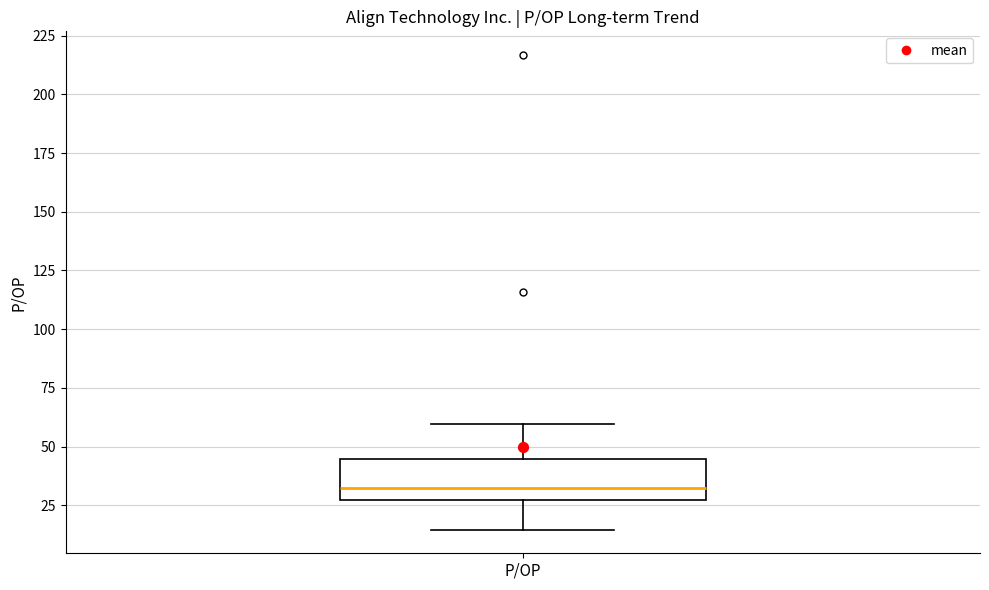

Where does the upper whisker of the box for P/OP end on the y-axis? The values are not printed on the chart, so give them approximately, as read against the axis.

60